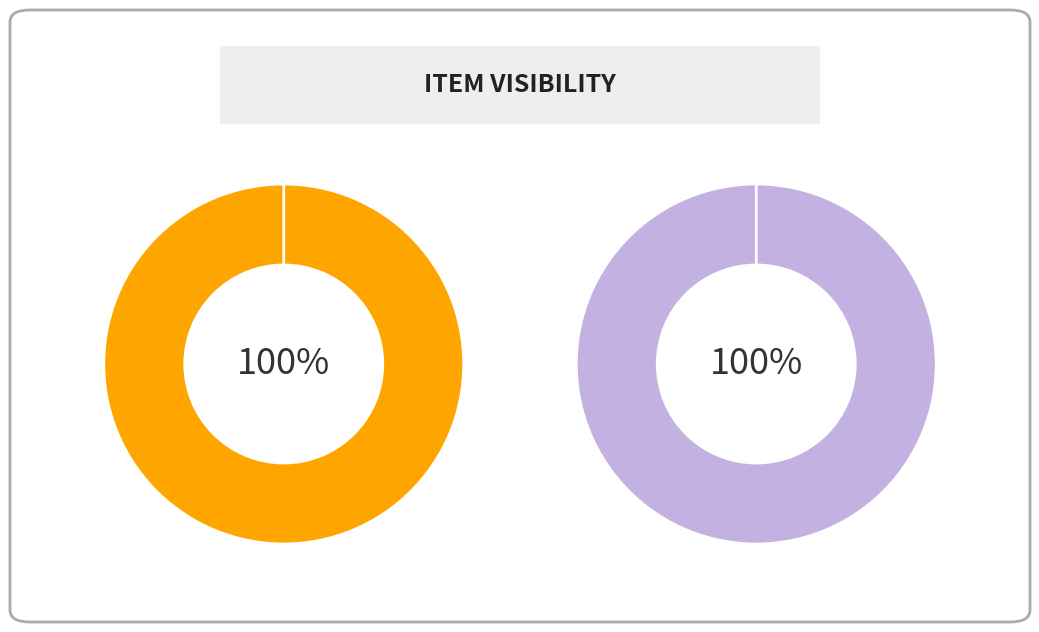

Rank the series by their average value, from highest to lowest.

public, featured